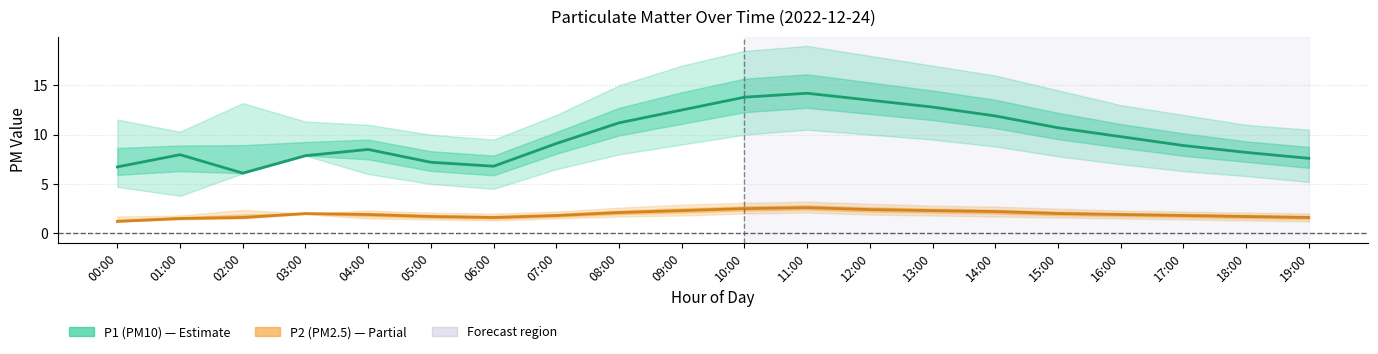

Reading left to right, transcribe all the data shown in this chart.

P1 (PM10): 00:00=6.7	01:00=8.0	02:00=6.1	03:00=7.9	04:00=8.5	05:00=7.2	06:00=6.8	07:00=9.1	08:00=11.2	09:00=12.5	10:00=13.8	11:00=14.2	12:00=13.5	13:00=12.8	14:00=11.9	15:00=10.7	16:00=9.8	17:00=8.9	18:00=8.2	19:00=7.6
P2 (PM2.5): 00:00=1.2	01:00=1.5	02:00=1.6	03:00=2.0	04:00=1.9	05:00=1.7	06:00=1.6	07:00=1.8	08:00=2.1	09:00=2.3	10:00=2.5	11:00=2.6	12:00=2.4	13:00=2.3	14:00=2.2	15:00=2.0	16:00=1.9	17:00=1.8	18:00=1.7	19:00=1.6